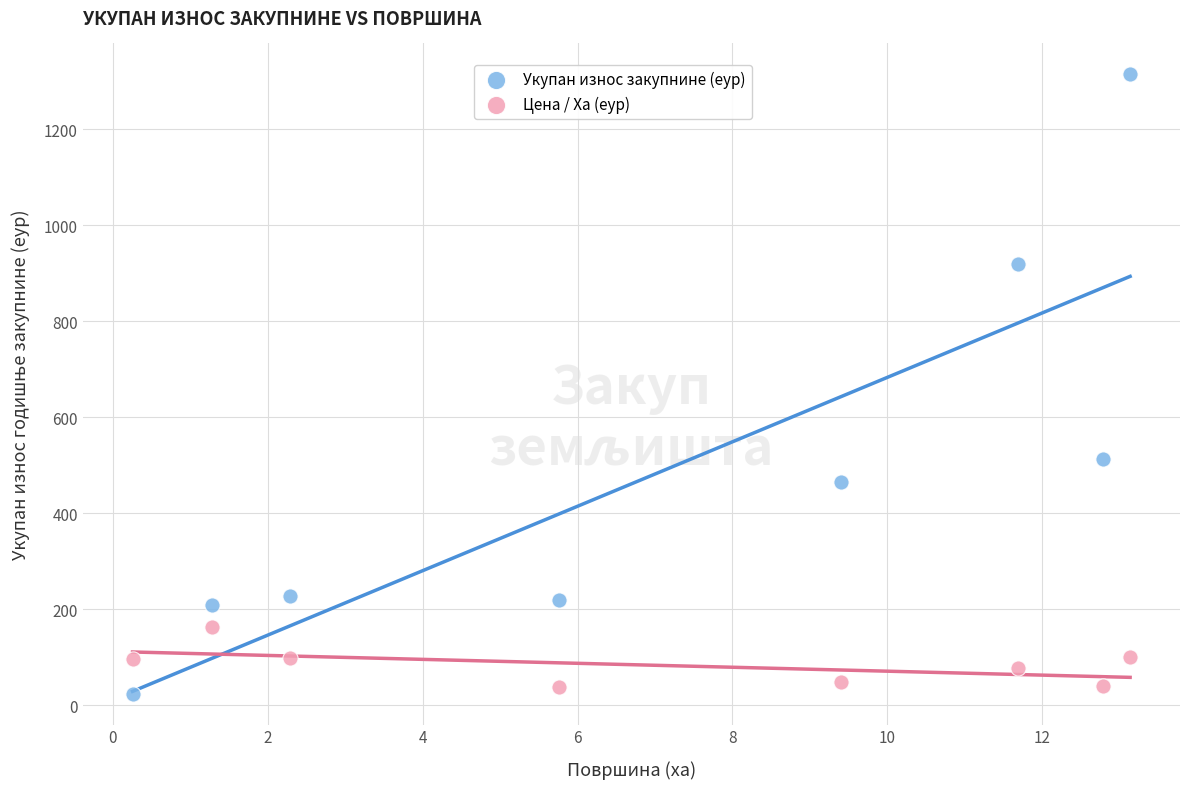

Across all data points, what is the range of Y values (max minus min)?

1289.3